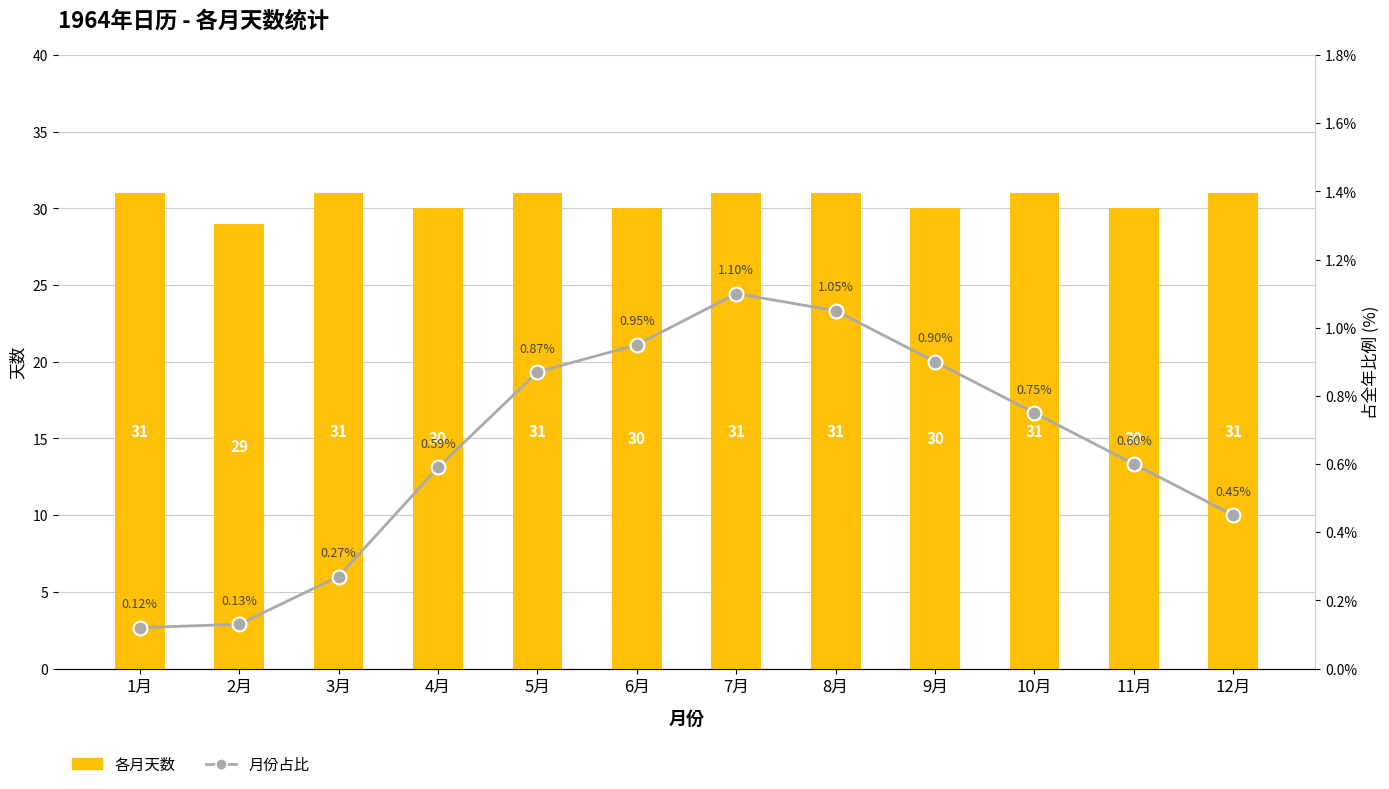

At which label does 月份占比 reach its peak?

7月